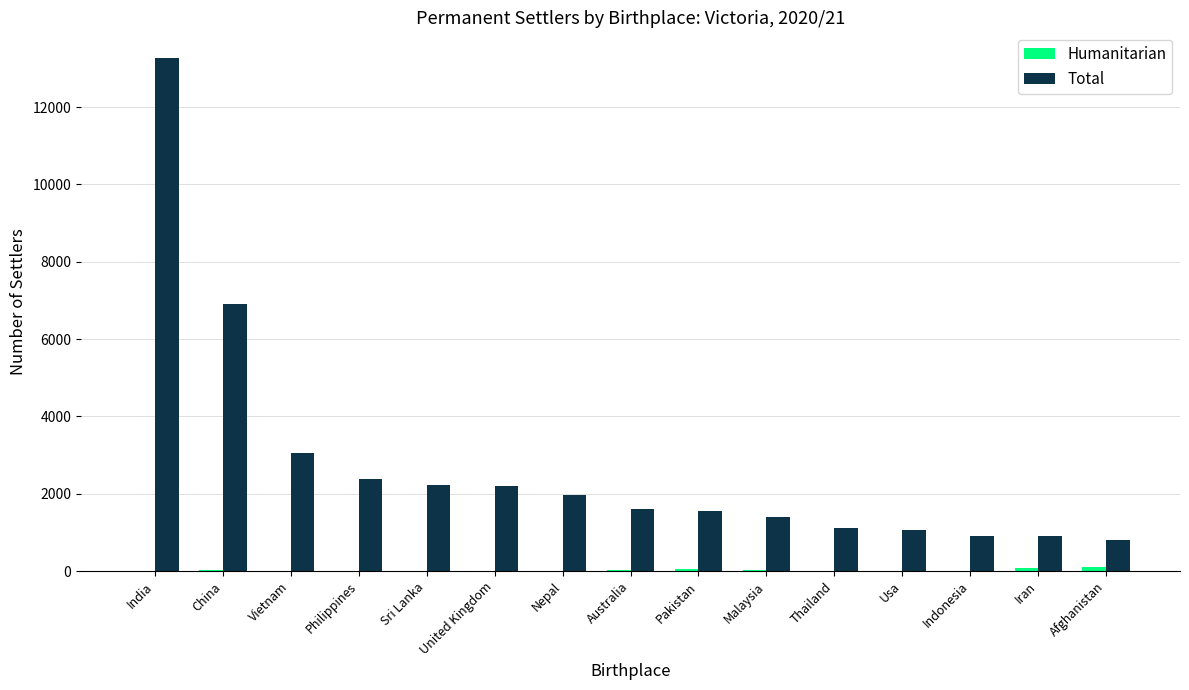

Which series has the largest total across all categories?

Total